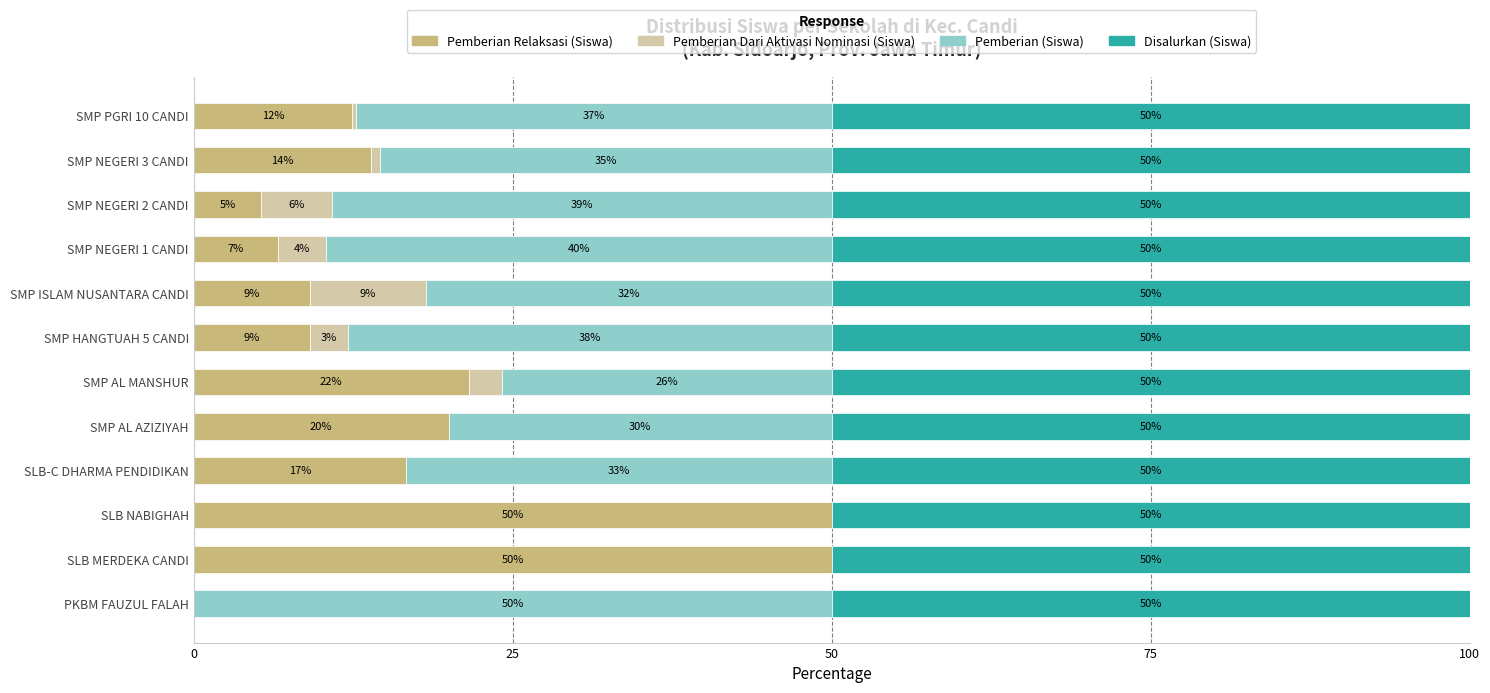

What is the total value across all series at SLB NABIGHAH?

100.0